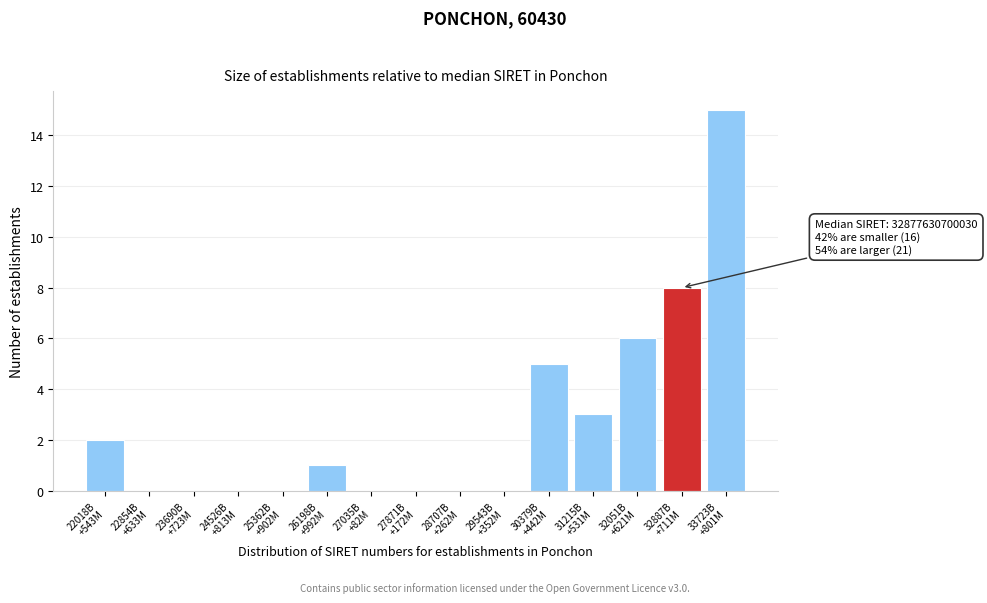

What is the maximum value shown in the chart?

15